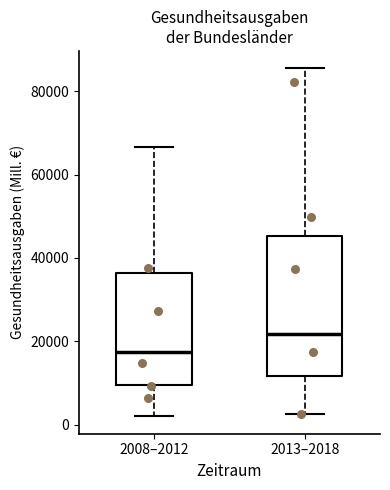

Where is the lower edge of the box for 2008–2012 on the y-axis? The values are not printed on the chart, so give them approximately, as read against the axis.

10000